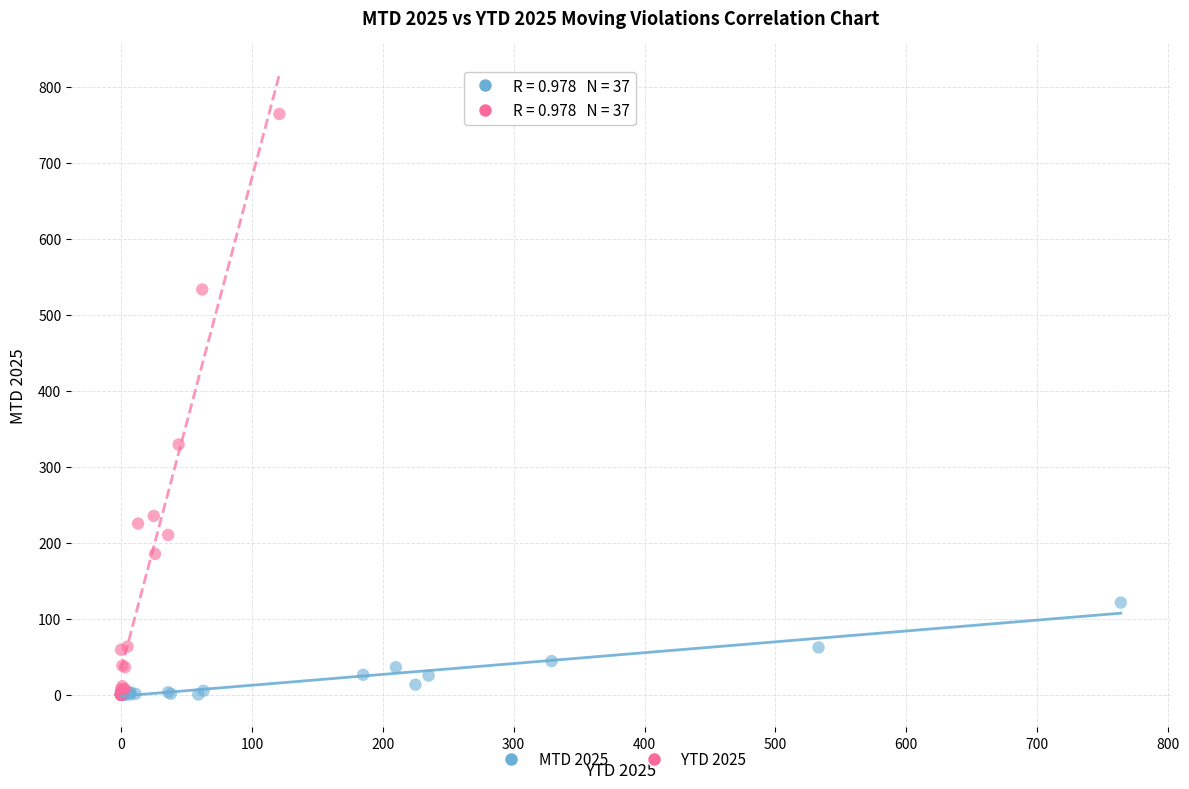

What are all the series names shown in the legend?

MTD 2025, YTD 2025